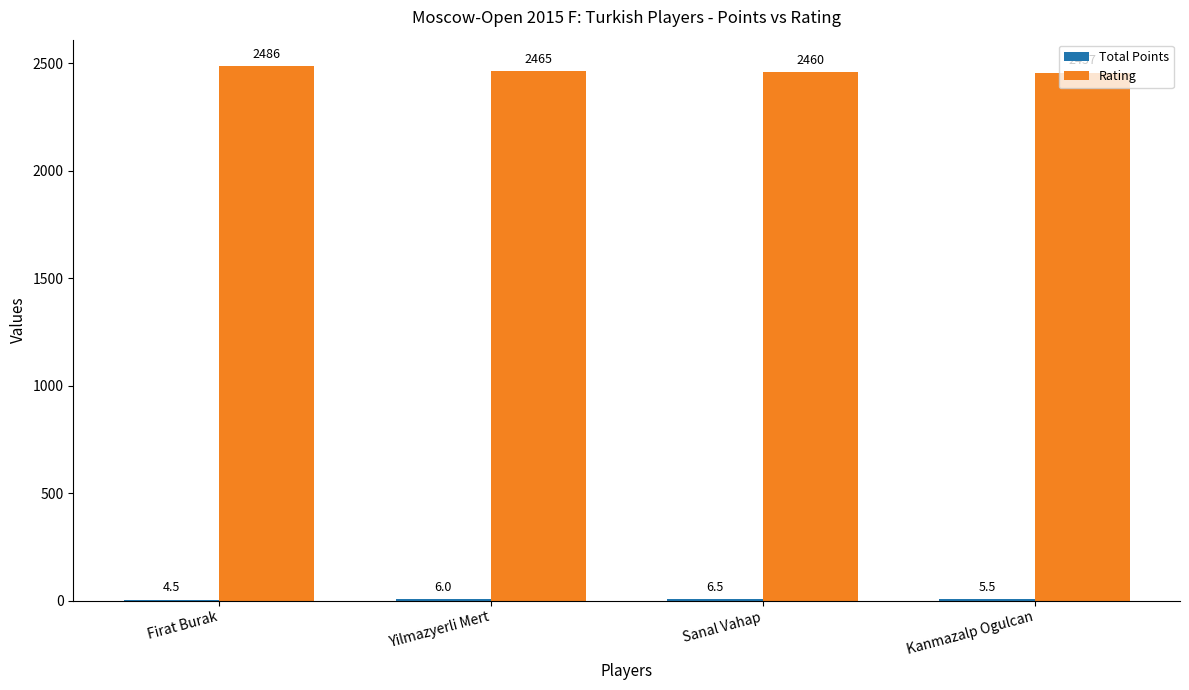

Where is Rating nearest to the value 2471?

Yilmazyerli Mert